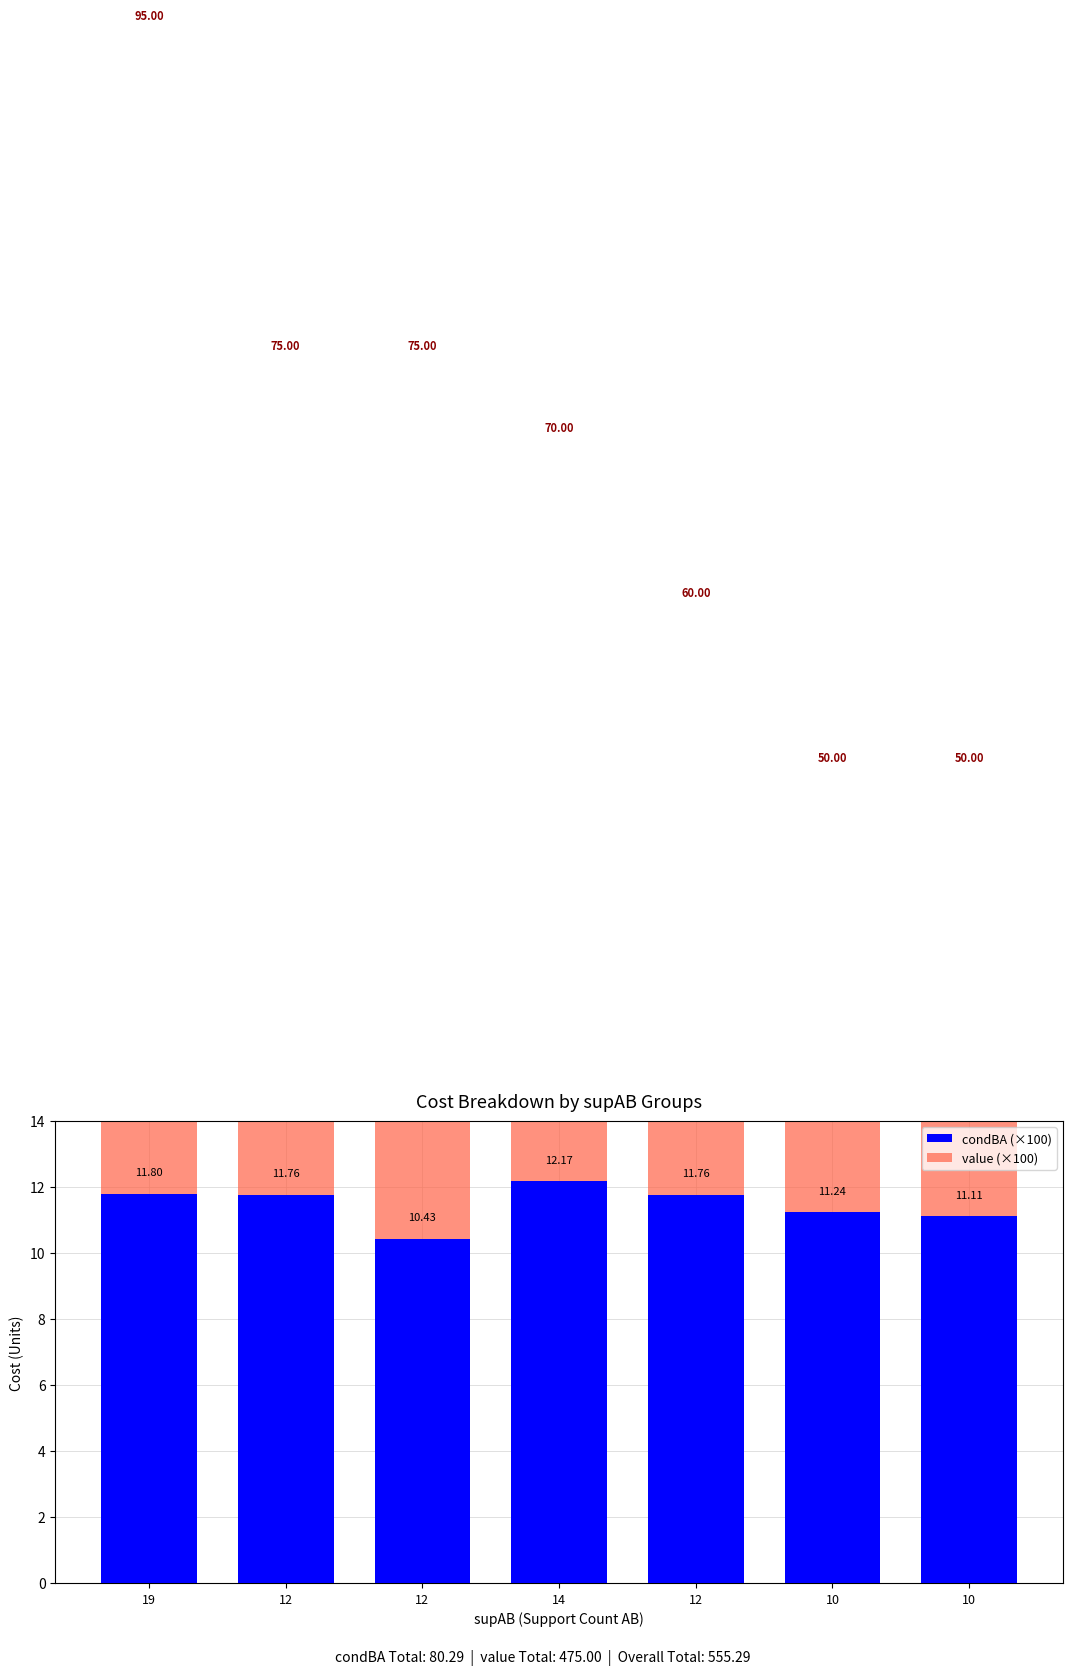

List the series in order of their overall mean, highest first.

value (×100), condBA (×100)